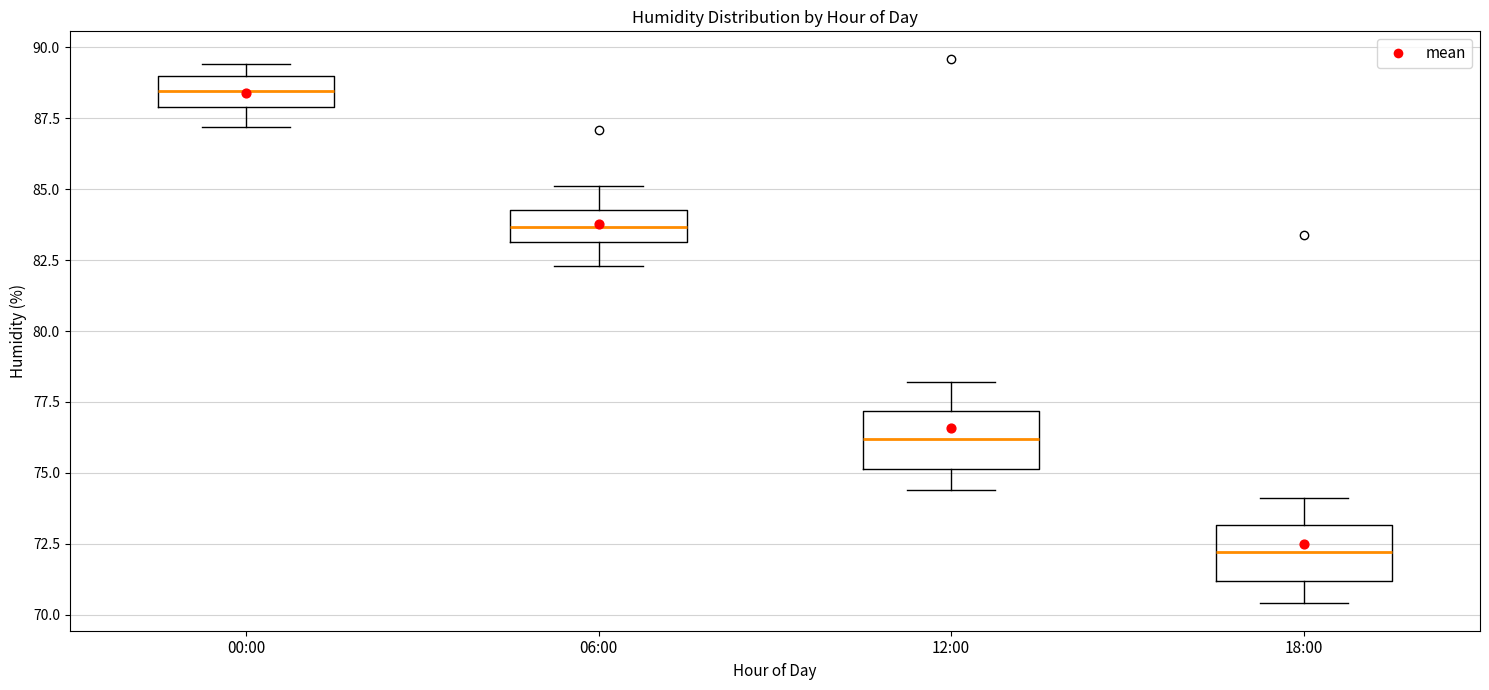

Reading left to right, transcribe this box plot: for each box, give where its median line is, the range the box spans, and where its two whiskers end, as read against the y-axis. The values are not printed on the chart, so give them approximately, as read against the axis.

00:00: median 88.5, box 88.0 to 89.0, whiskers 87.0 to 89.5
06:00: median 83.5, box 83.0 to 84.5, whiskers 82.5 to 85.0
12:00: median 76.0, box 75.0 to 77.0, whiskers 74.5 to 78.0
18:00: median 72.0, box 71.0 to 73.0, whiskers 70.5 to 74.0